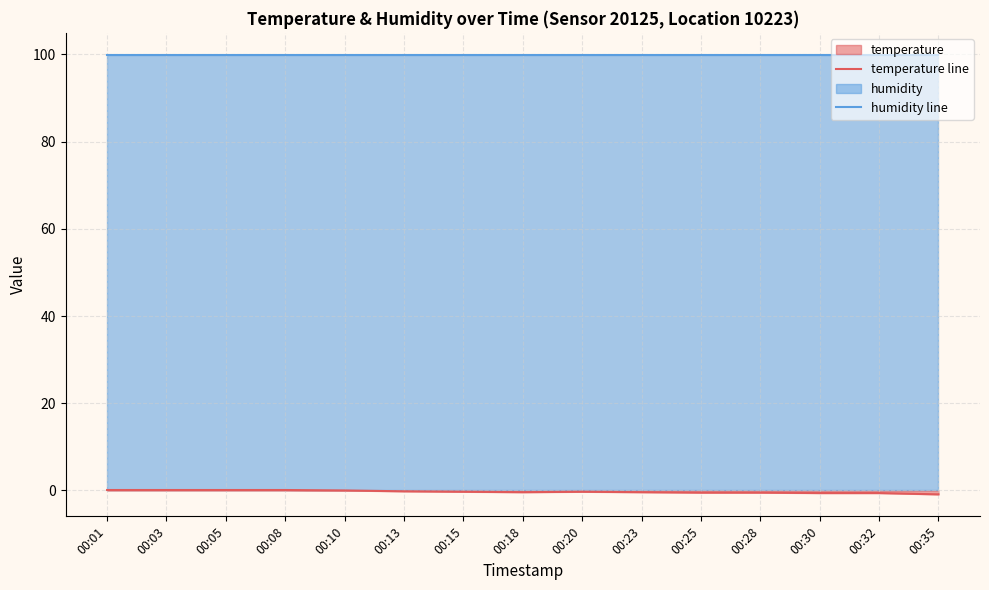

What is the value of the temperature line point at the 11th from the left?

-0.5